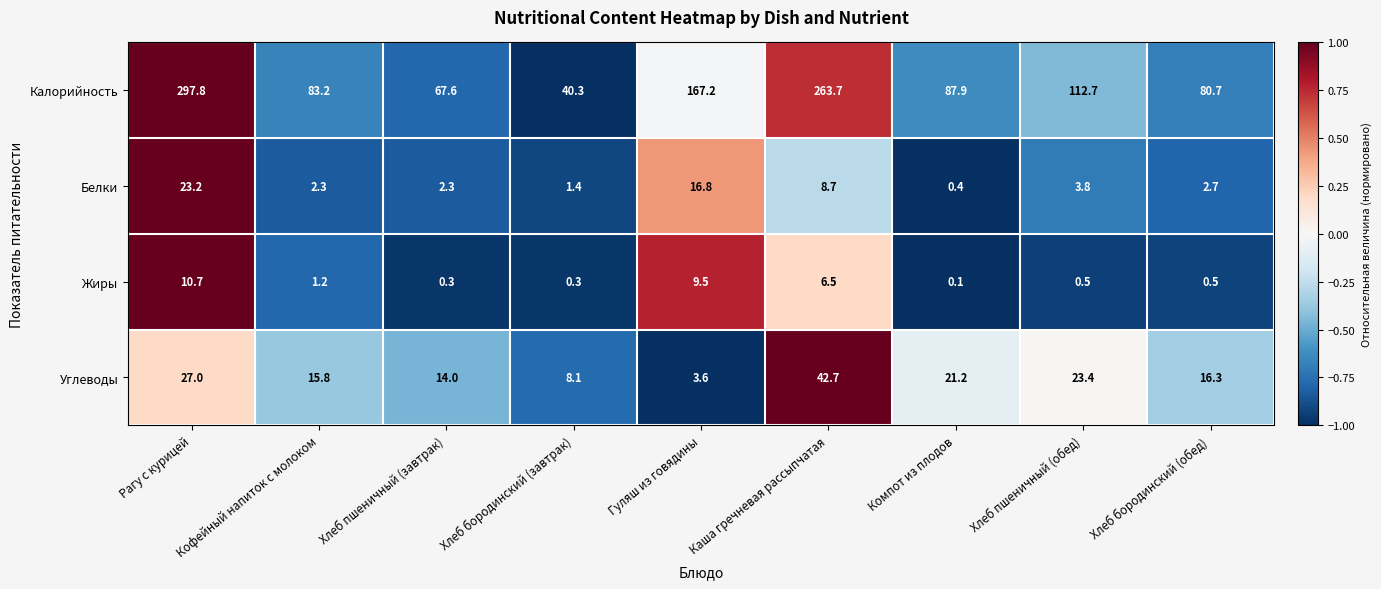

Is it true that Калорийность equals 113.4 at Гуляш из говядины?

False